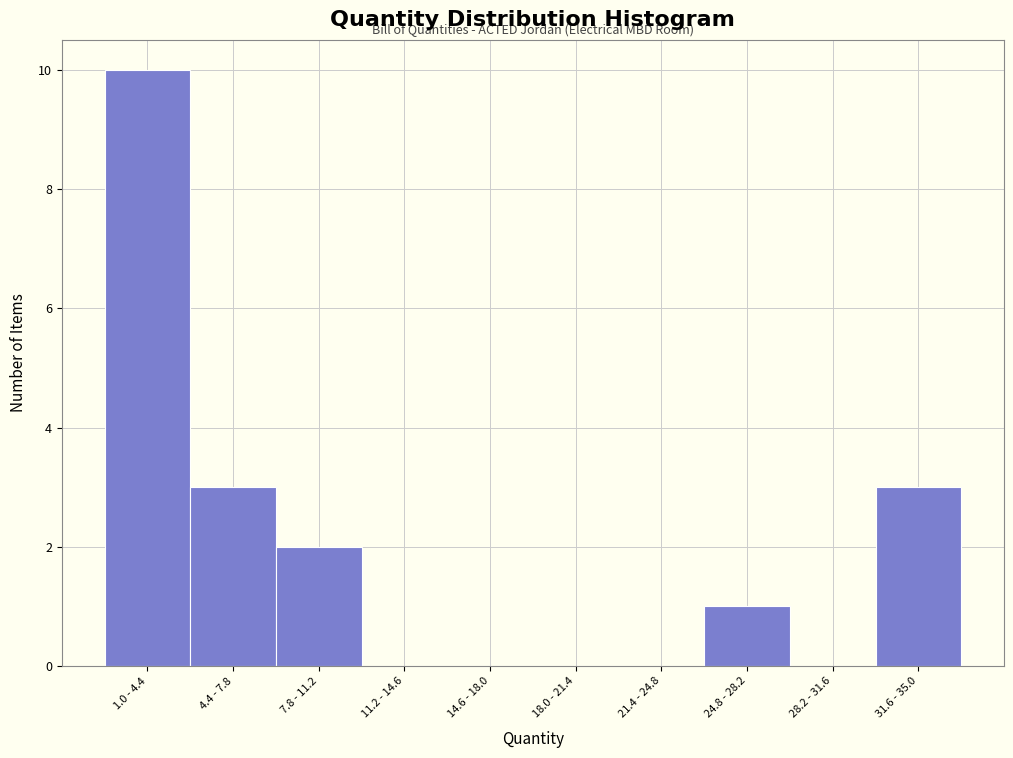

Reading left to right, list all the values displayed in this chart.

1.0 - 4.4=10	4.4 - 7.8=3	7.8 - 11.2=2	11.2 - 14.6=0	14.6 - 18.0=0	18.0 - 21.4=0	21.4 - 24.8=0	24.8 - 28.2=1	28.2 - 31.6=0	31.6 - 35.0=3